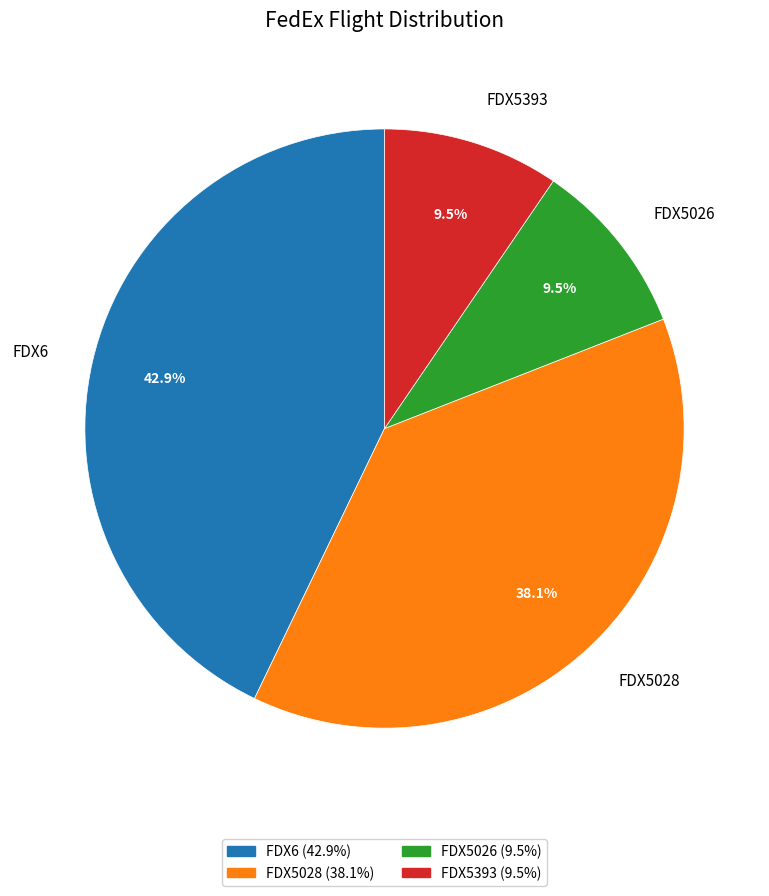

How much of the chart is everything except FDX6?

57.1%